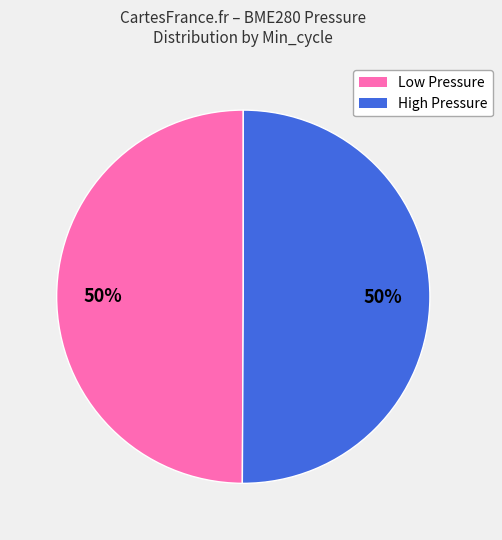

The High Pressure slice represents 58% of the pie. True or false?

False